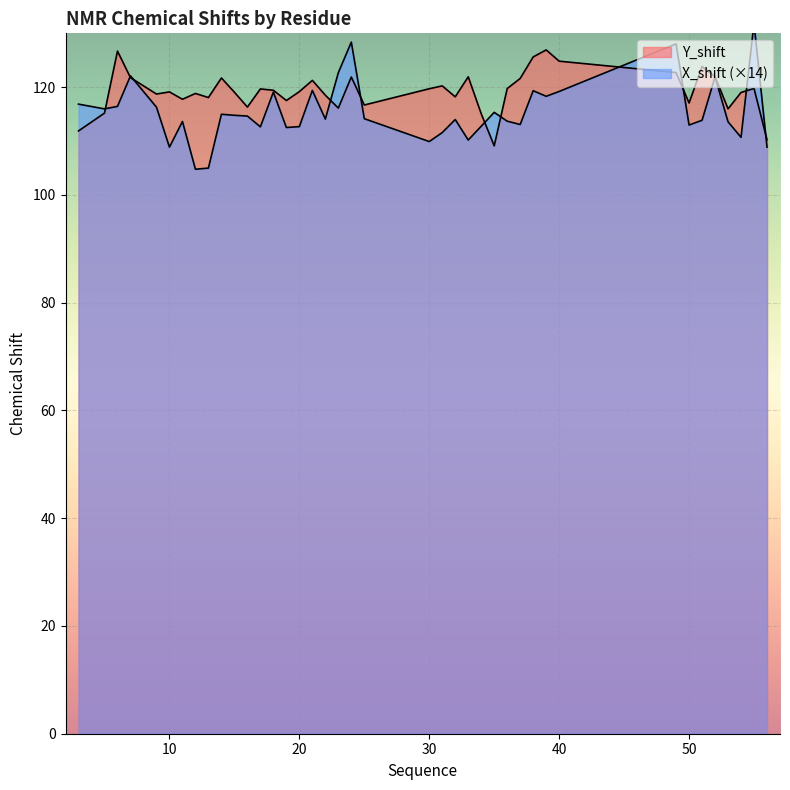

Rank the categories by Y_shift value from highest to lowest.

39, 6, 38, 40, 51, 49, 52, 33, 24, 7, 14, 37, 21, 31, 55, 36, 30, 17, 18, 20, 10, 15, 54, 12, 9, 22, 32, 13, 11, 19, 50, 25, 16, 23, 53, 5, 34, 3, 56, 35